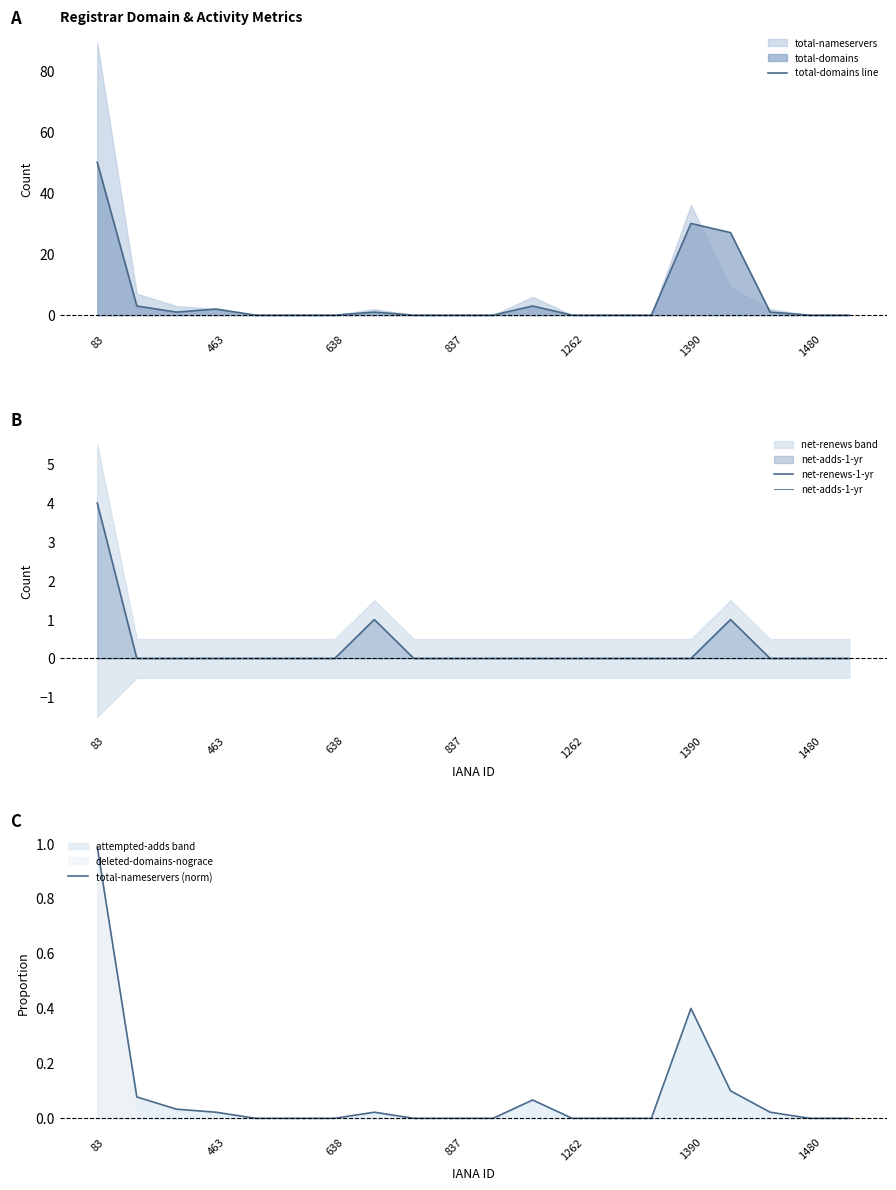

Reading left to right, list all the values displayed in this chart.

total-domains line: 50.0	3.0	1.0	2.0	0.0	0.0	0.0	1.0	0.0	0.0	0.0	3.0	0.0	0.0	0.0	30.0	27.0	1.0	0.0	0.0
net-renews-1-yr: 4.0	0.0	0.0	0.0	0.0	0.0	0.0	1.0	0.0	0.0	0.0	0.0	0.0	0.0	0.0	0.0	1.0	0.0	0.0	0.0
net-adds-1-yr: 0.0	0.0	0.0	0.0	0.0	0.0	0.0	0.0	0.0	0.0	0.0	0.0	0.0	0.0	0.0	0.0	0.0	0.0	0.0	0.0
total-nameservers (norm): 1.0	0.1	0.0	0.0	0.0	0.0	0.0	0.0	0.0	0.0	0.0	0.1	0.0	0.0	0.0	0.4	0.1	0.0	0.0	0.0